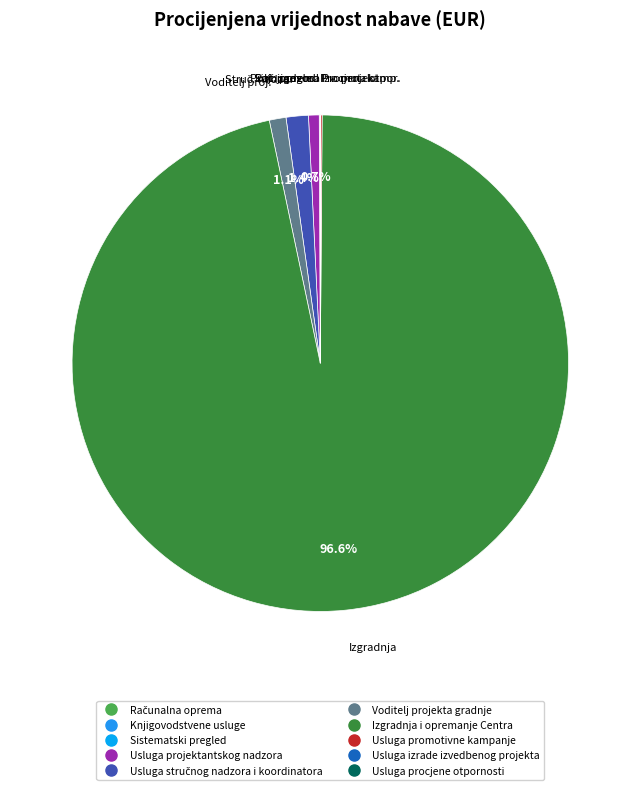

Which slice is the smallest?

Usluga izrade izvedbenog projekta